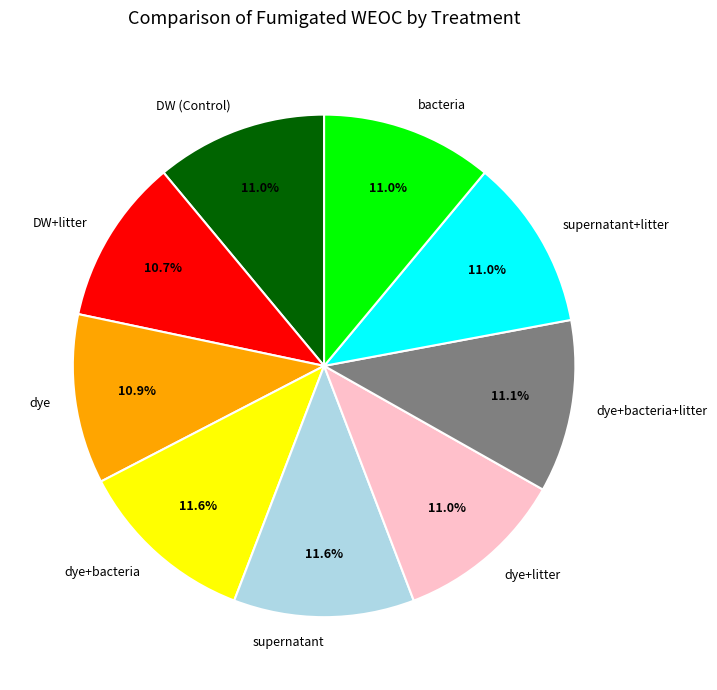

To the nearest percent, what is the combined percentage of supernatant and supernatant+litter?

23%